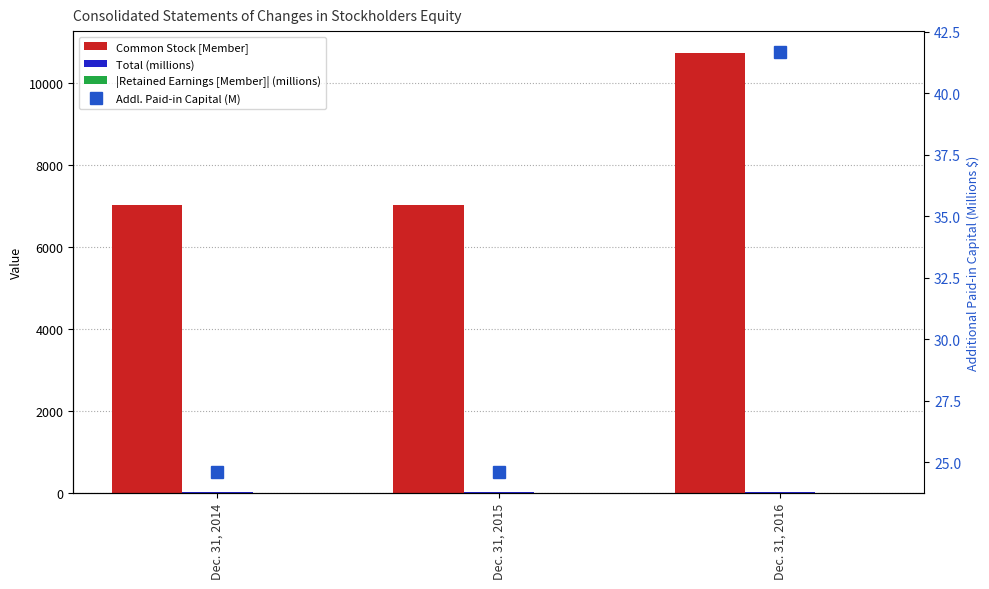

How many groups of bars are there?

3